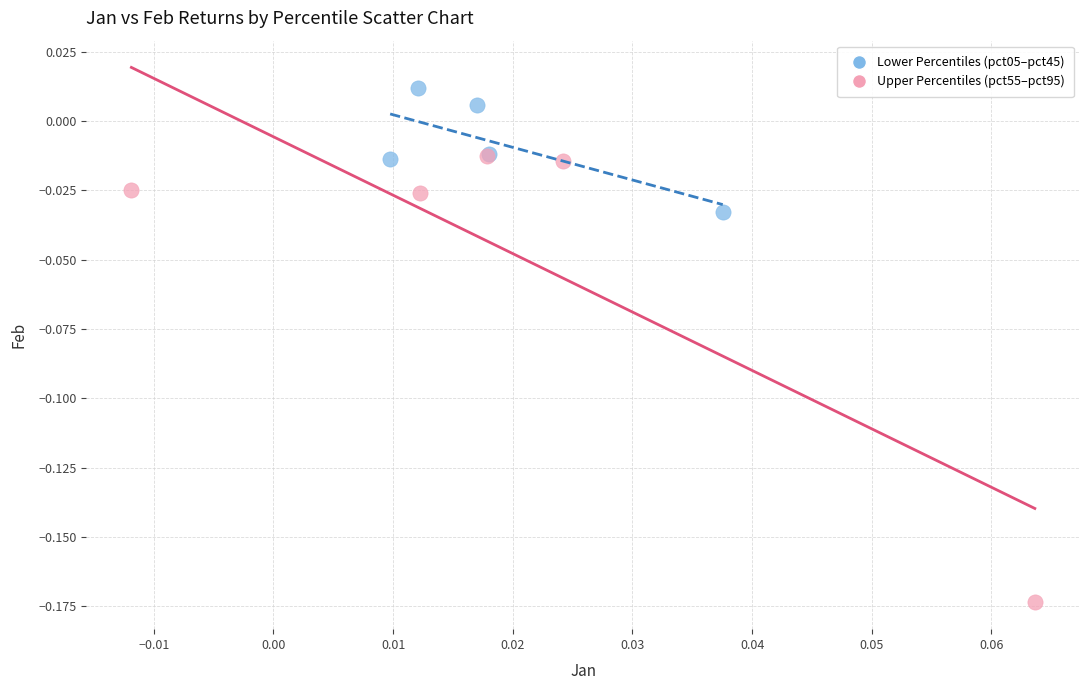

Which series contains the lowest Y value?

Upper Percentiles (pct55–pct95)